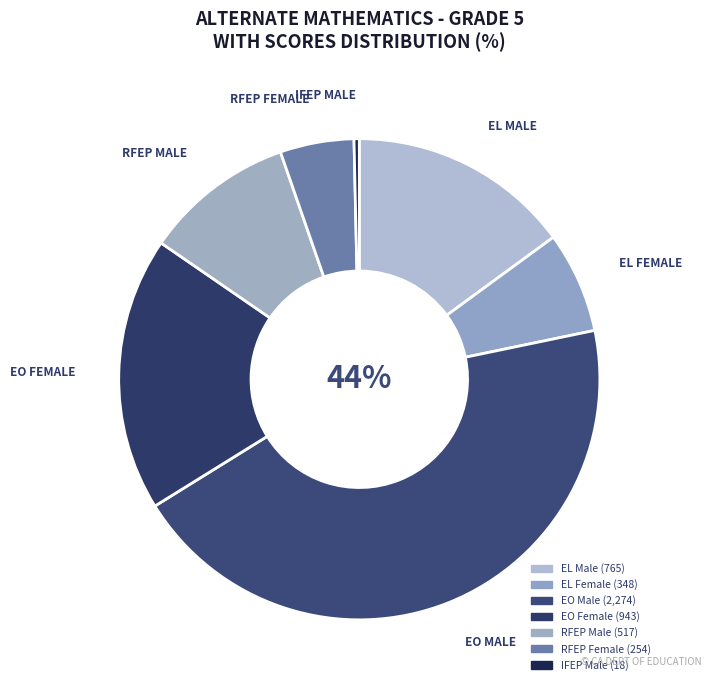

Is there any slice that represents more than half of the pie?

No